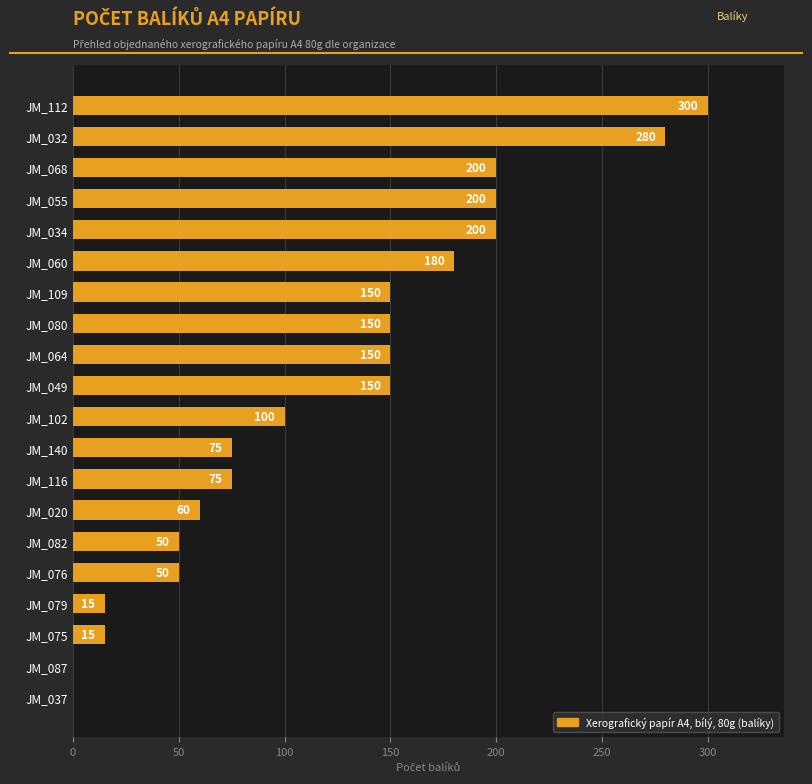

The value at JM_037 is 0. True or false?

True